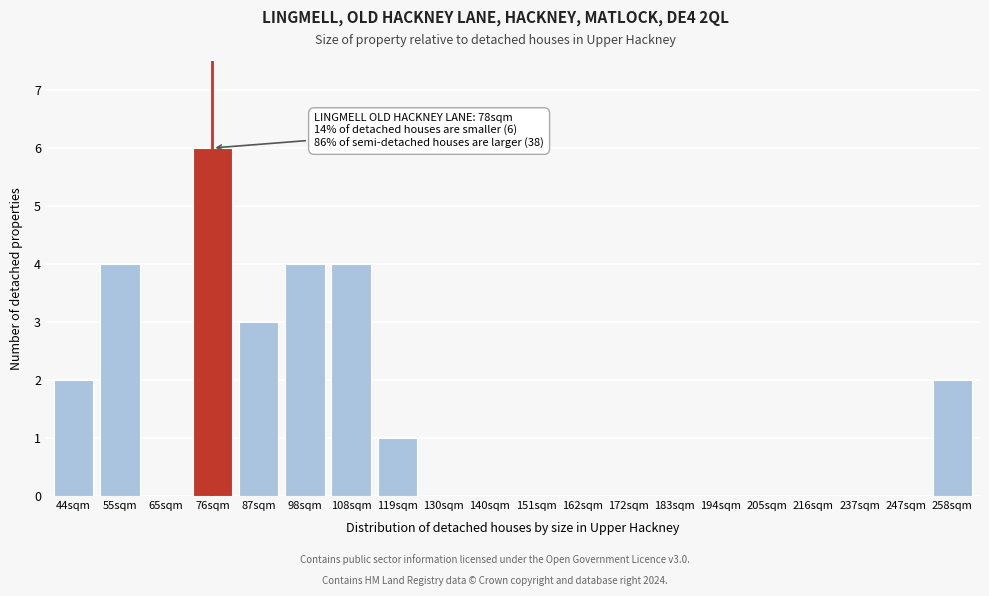

Reading right to left, transcribe all the data shown in this chart.

258sqm=2	247sqm=0	237sqm=0	216sqm=0	205sqm=0	194sqm=0	183sqm=0	172sqm=0	162sqm=0	151sqm=0	140sqm=0	130sqm=0	119sqm=1	108sqm=4	98sqm=4	87sqm=3	76sqm=6	65sqm=0	55sqm=4	44sqm=2